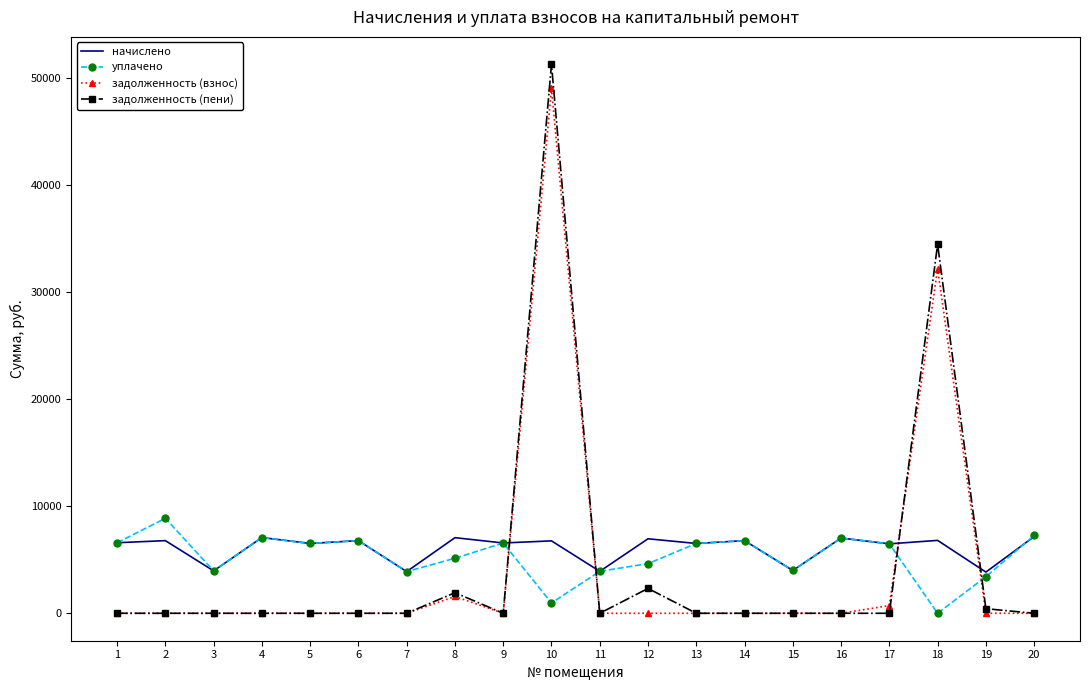

What is the spread (max minus min) of values at 19?

3847.7